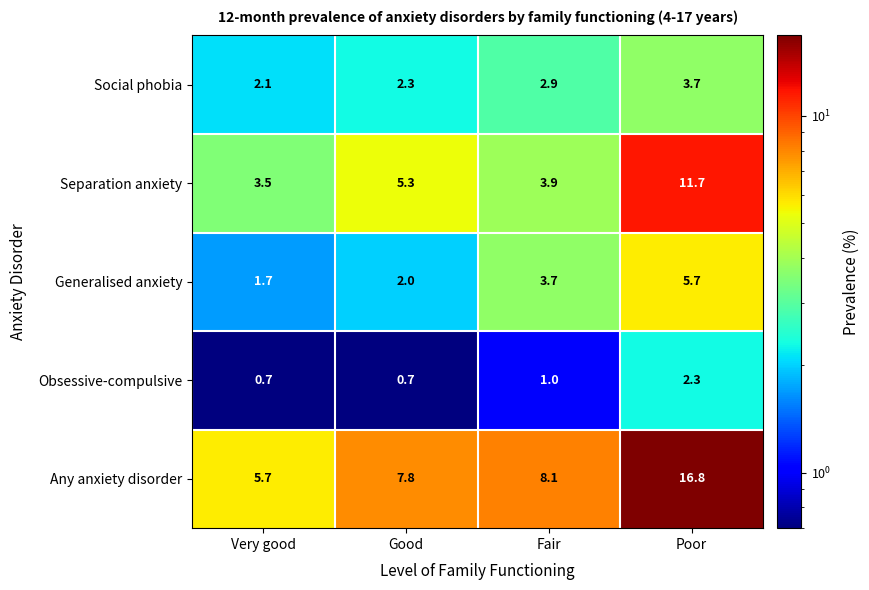

List the series in order of their peak value, lowest first.

Obsessive-compulsive, Social phobia, Generalised anxiety, Separation anxiety, Any anxiety disorder